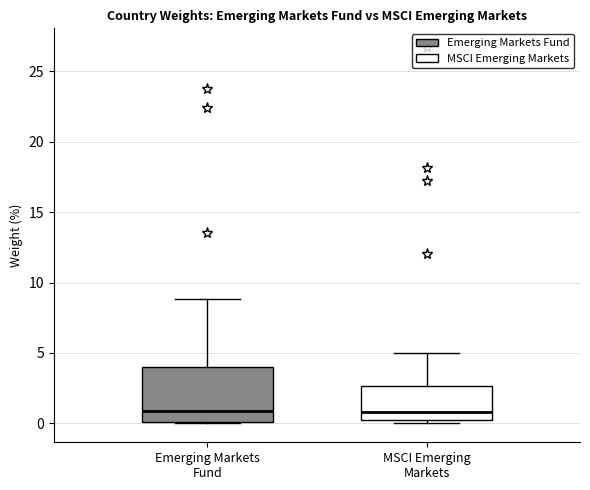

Reading left to right, read every box against the y-axis: the position of its median line, the range the box covers, and the ends of its whiskers. The values are not printed on the chart, so give them approximately, as read against the axis.

Emerging Markets Fund: median 1.0, box 0.0 to 4.0, whiskers 0.0 to 9.0
MSCI Emerging Markets: median 1.0, box 0.5 to 2.5, whiskers 0.0 to 5.0